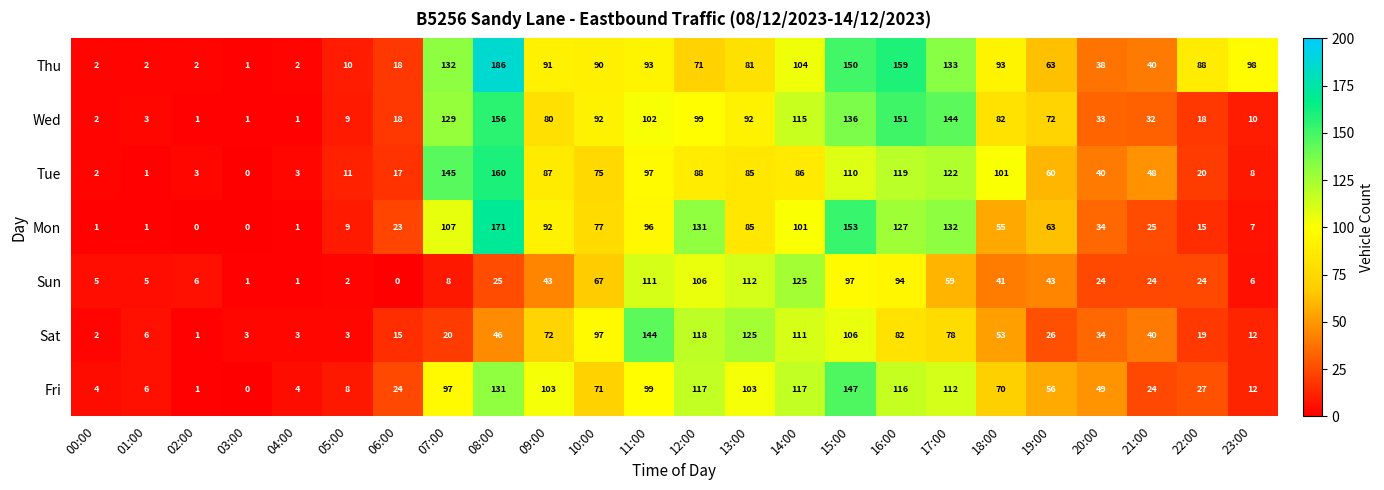

Count the number of categories in the chart.

24